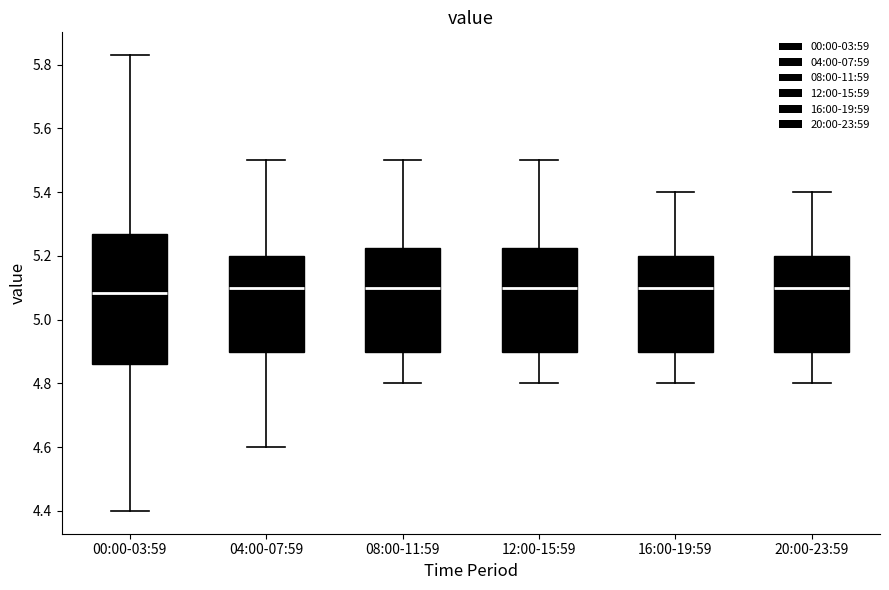

Where is the lower edge of the box for 16:00-19:59 on the y-axis? The values are not printed on the chart, so give them approximately, as read against the axis.

4.90